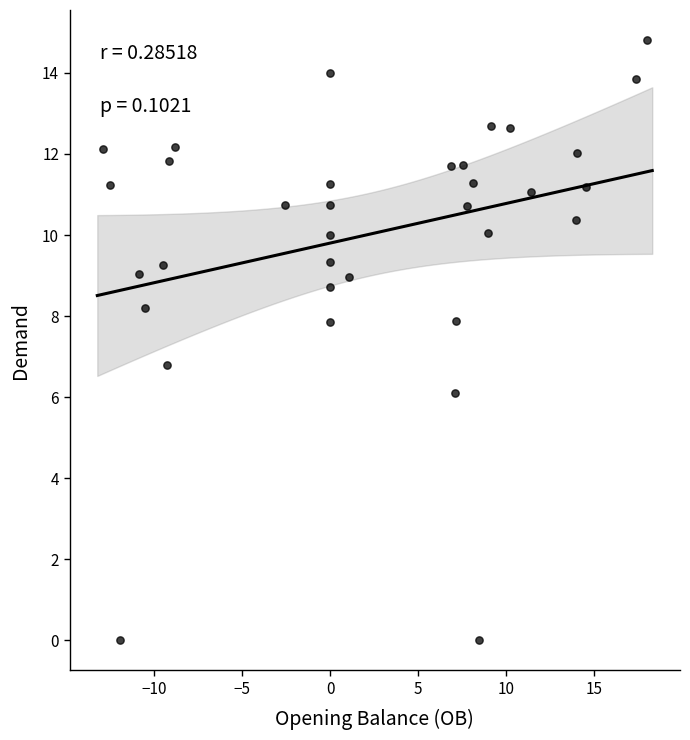

What is the range of X values (max minus min)?

30.9